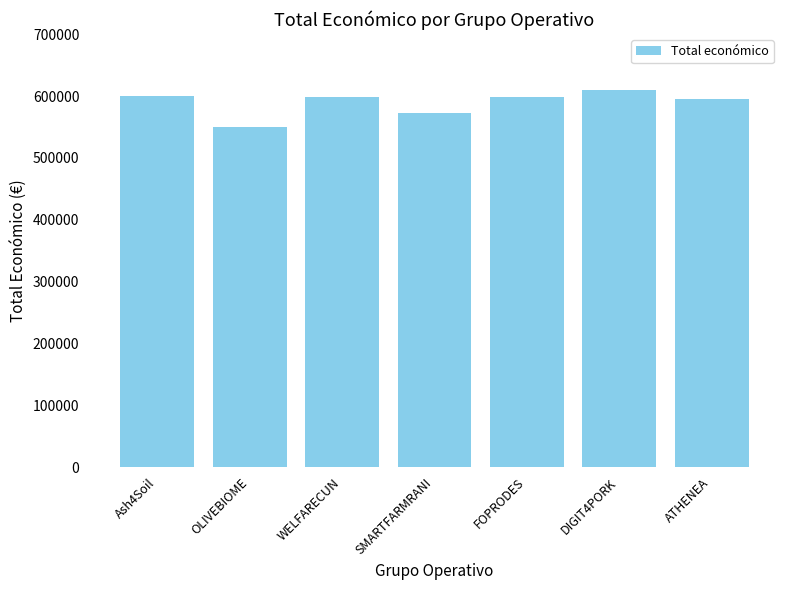

True or false: the data shows 1022863 at ATHENEA.

False